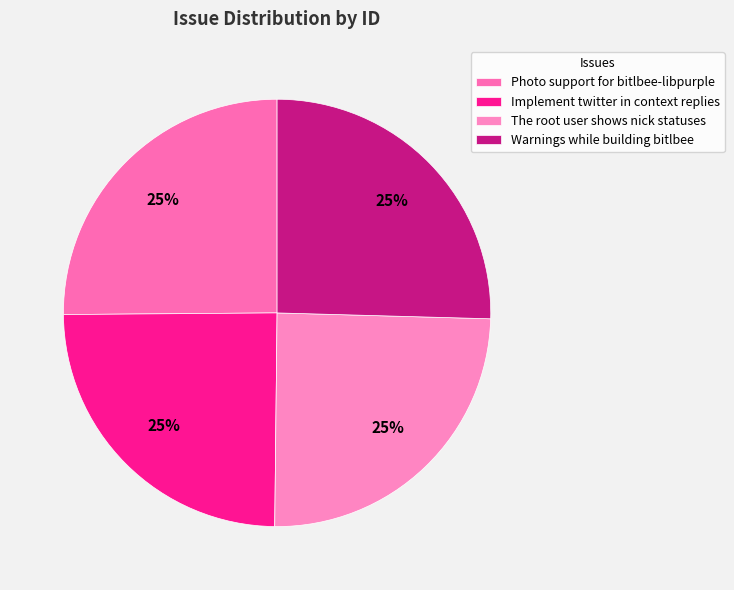

How many slices are in this pie chart?

4